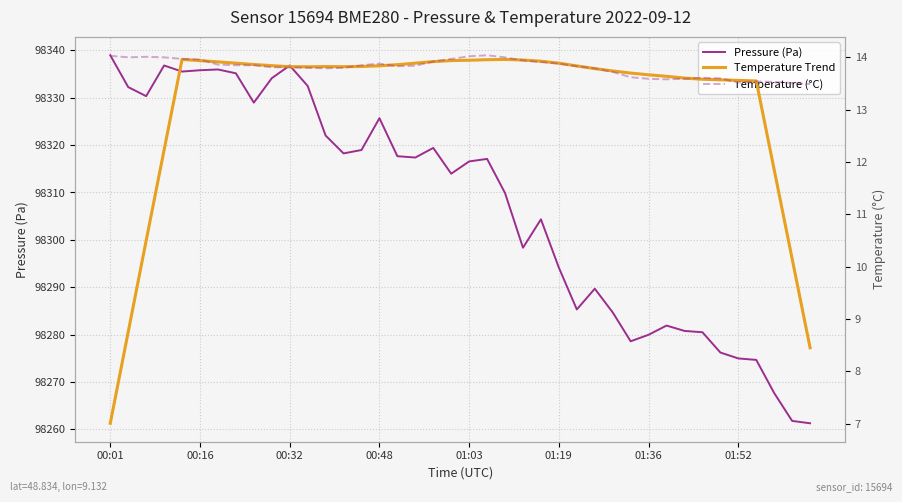

Which category has the highest value in the Temperature Trend series?

01:03